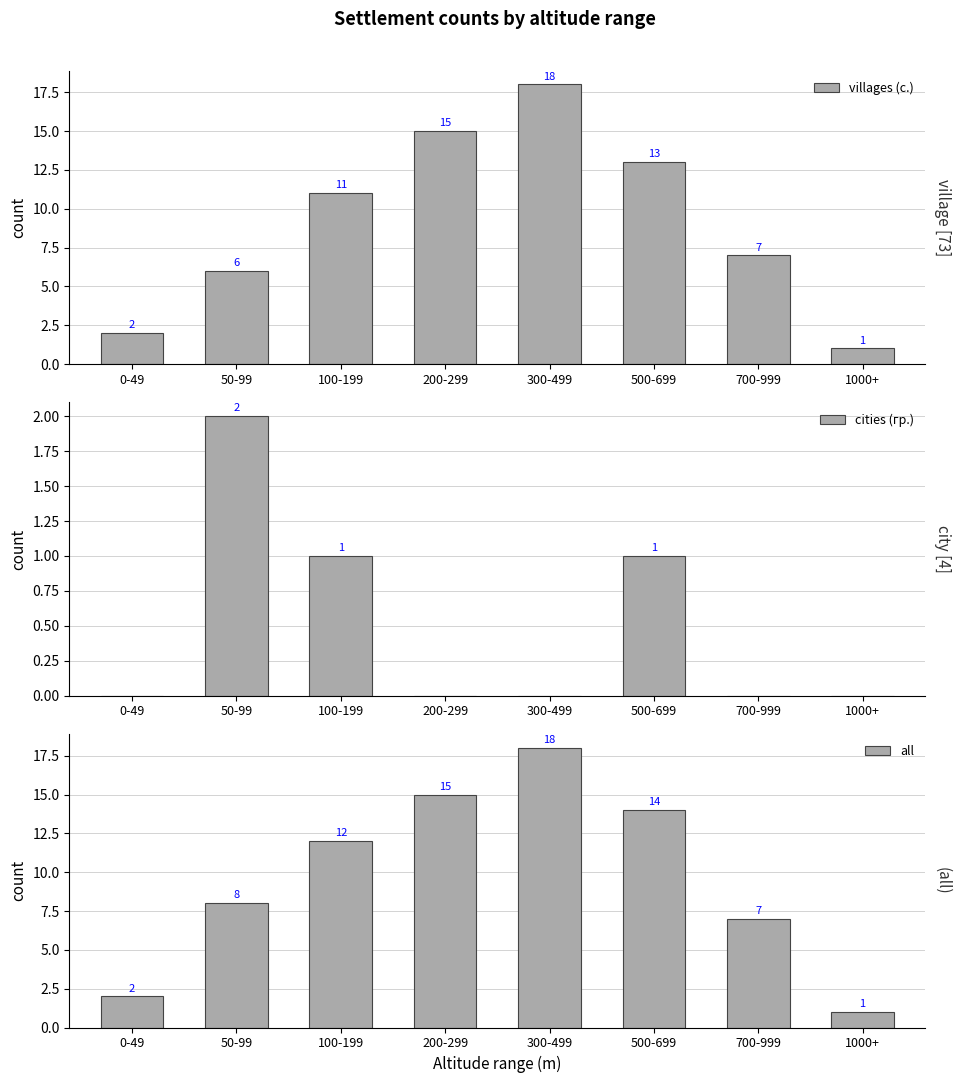

How many series are shown in this chart?

3